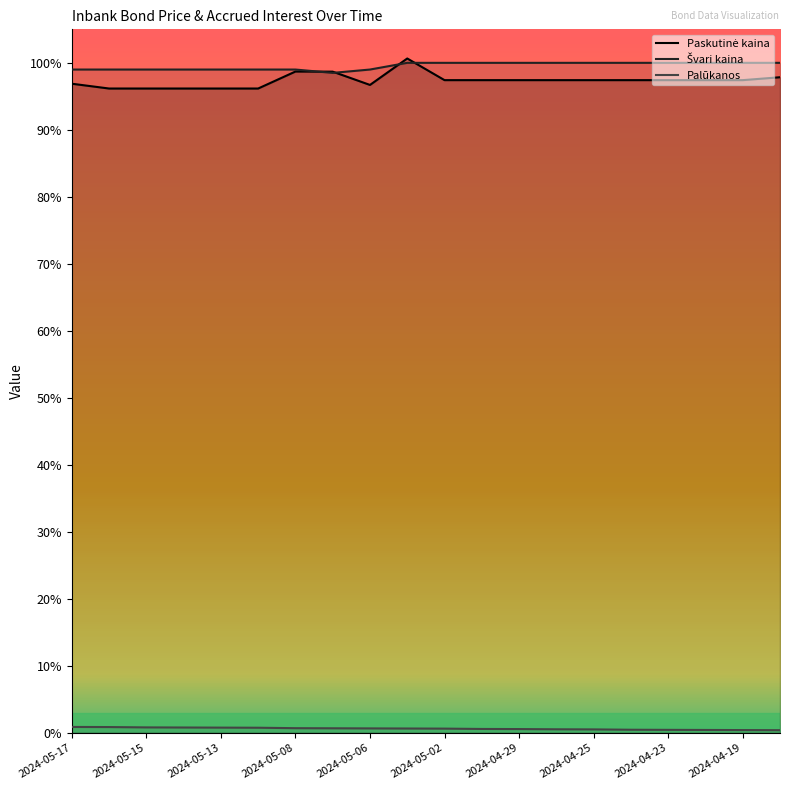

At 2024-05-02, list the series in order from largest to smallest.

Švari kaina, Paskutinė kaina, Palūkanos